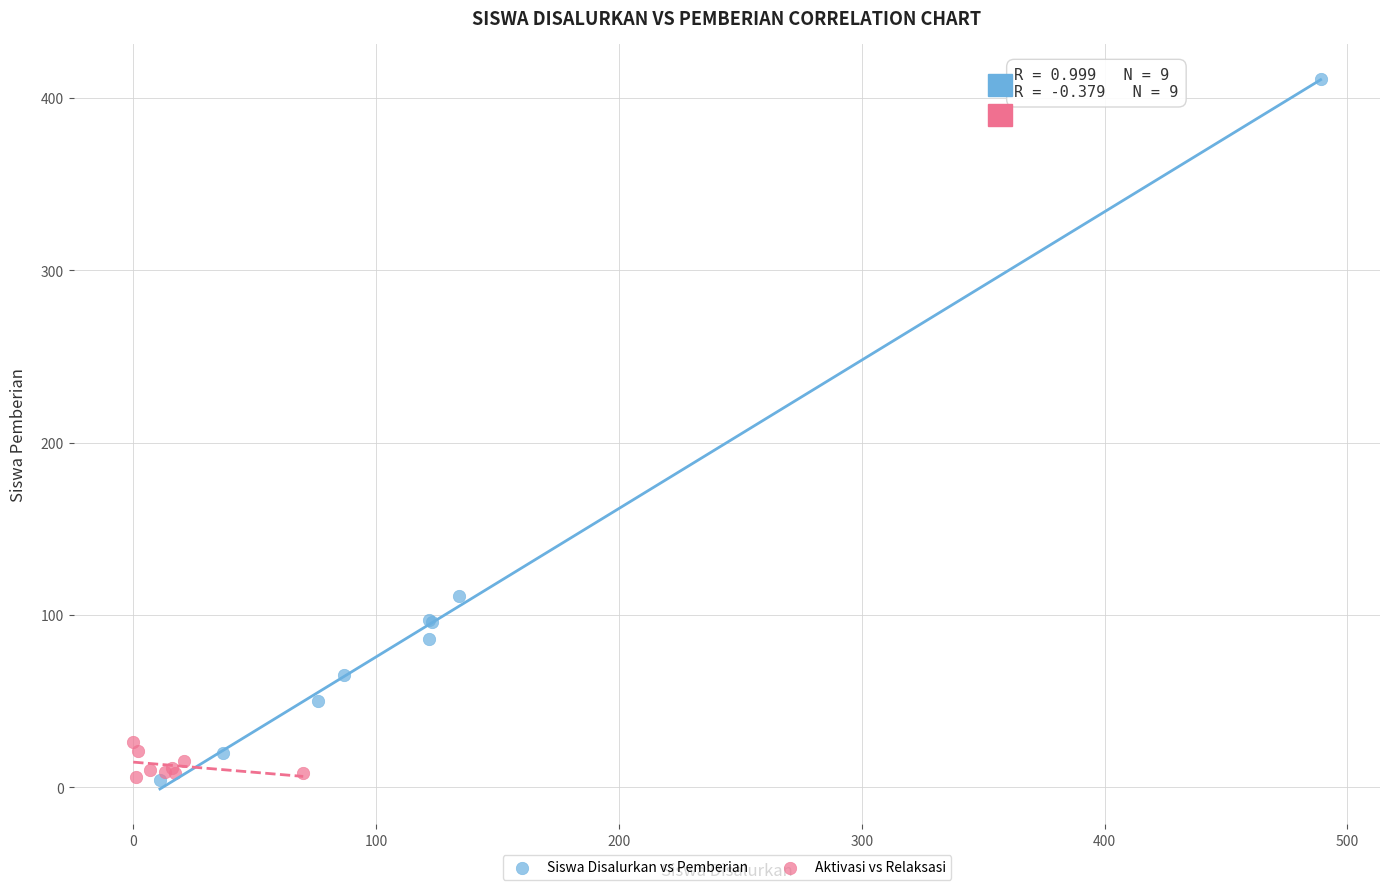

Which series reaches the maximum Y coordinate?

Siswa Disalurkan vs Pemberian